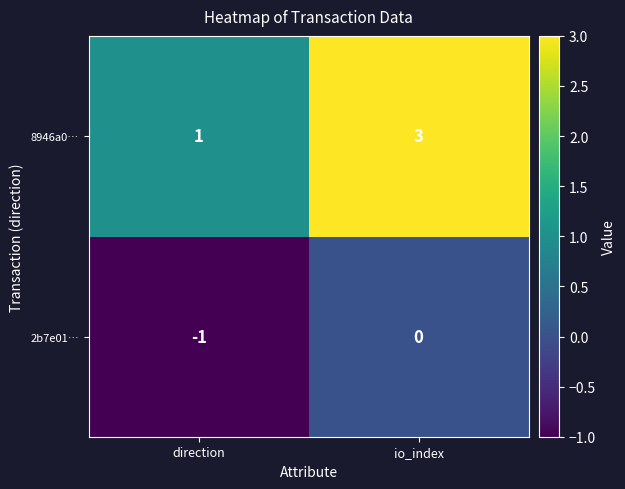

Between direction and io_index, which series saw the biggest shift?

8946a0…